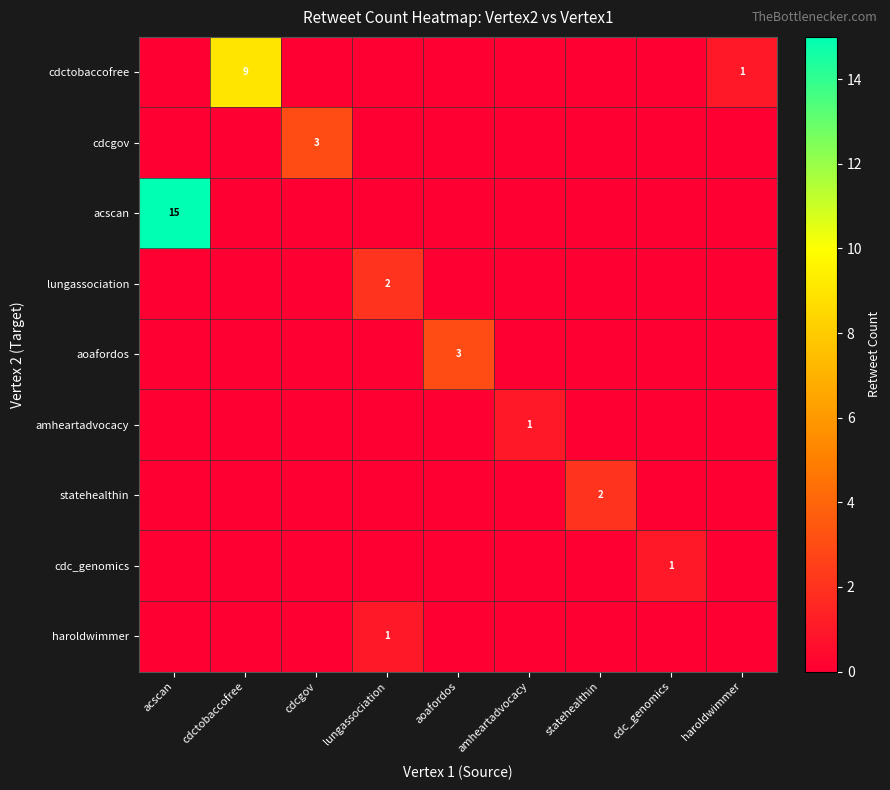

True or false: amheartadvocacy has a value of 1 at amheartadvocacy.

True